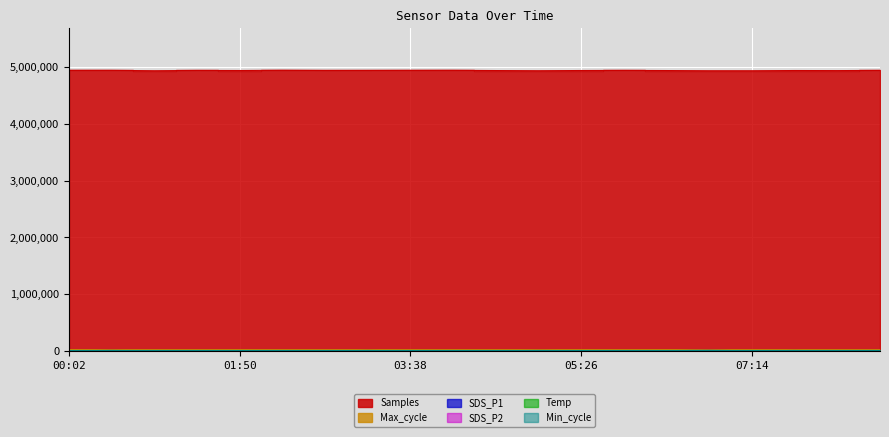

What is the label of the 11th point from the left?

04:32